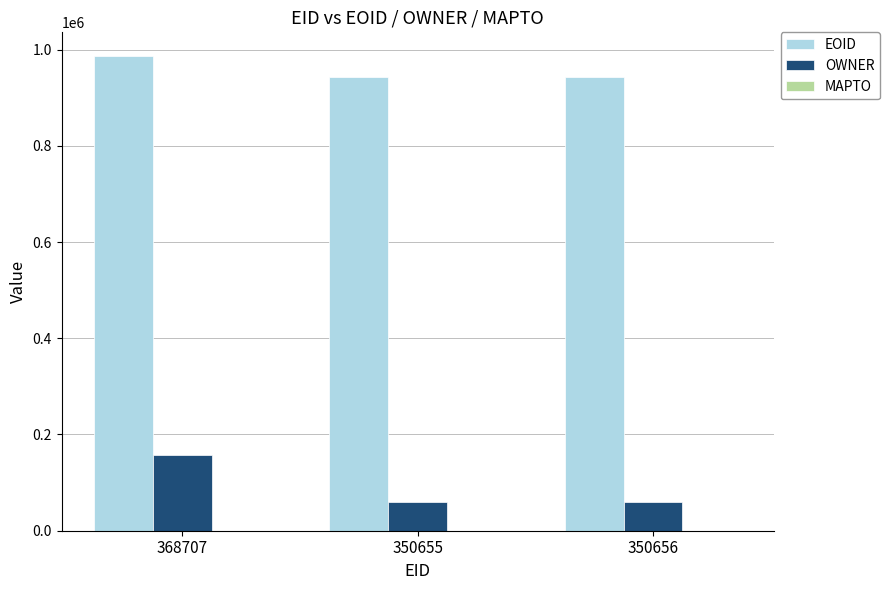

What is the label of the 1st bar from the left?

368707